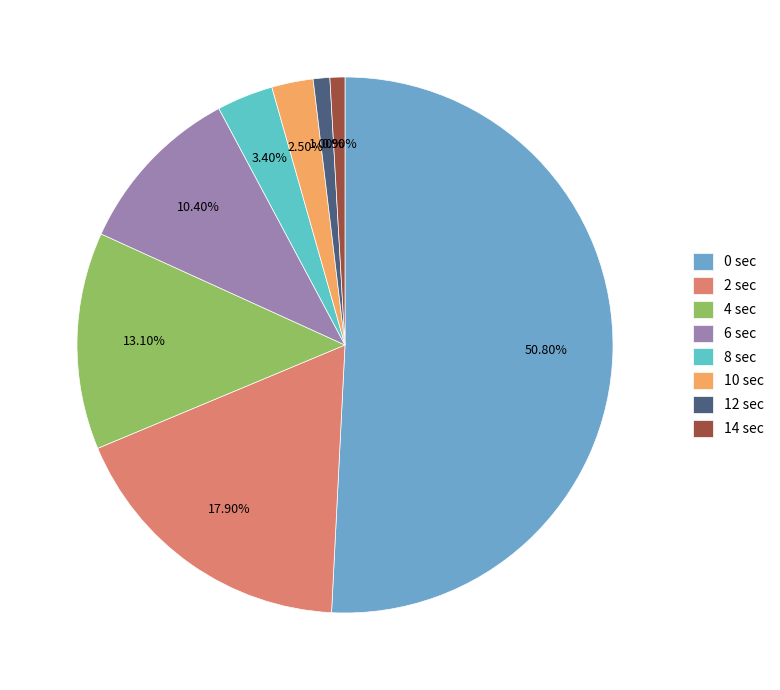

How many slices are in this pie chart?

8